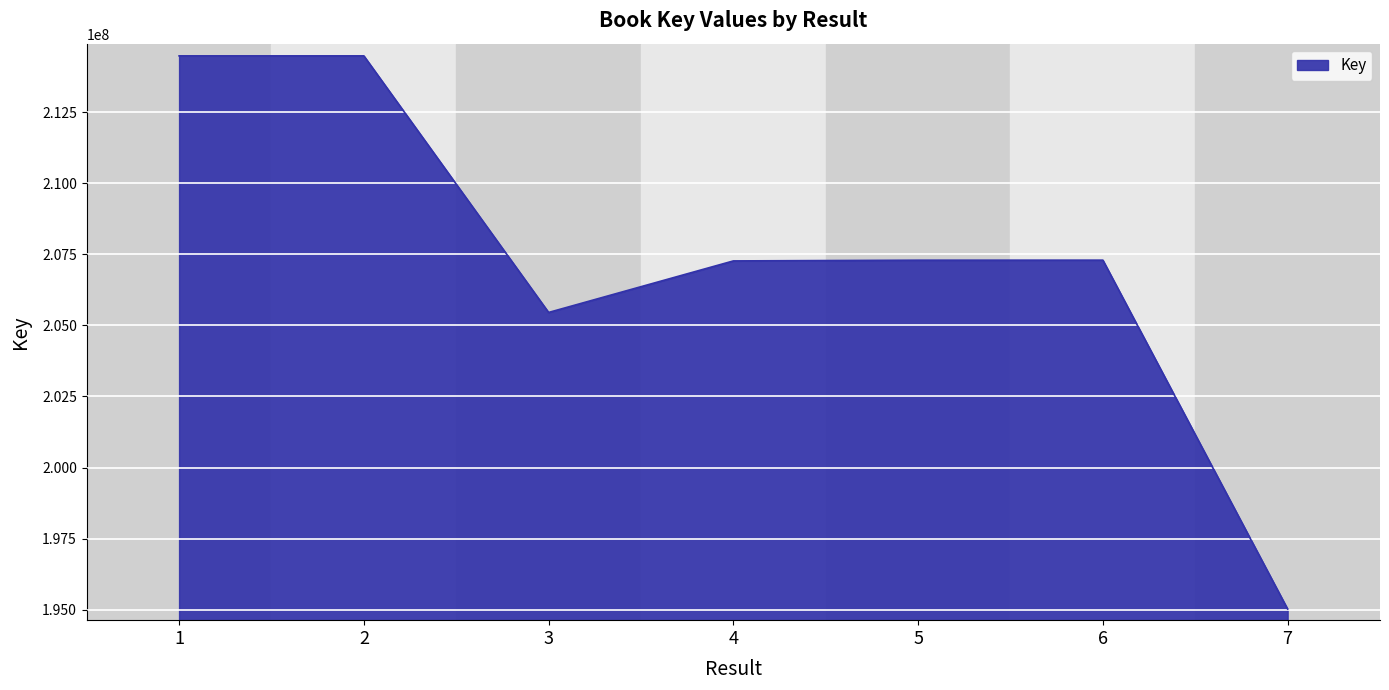

What is the maximum value shown in the chart?

214484304